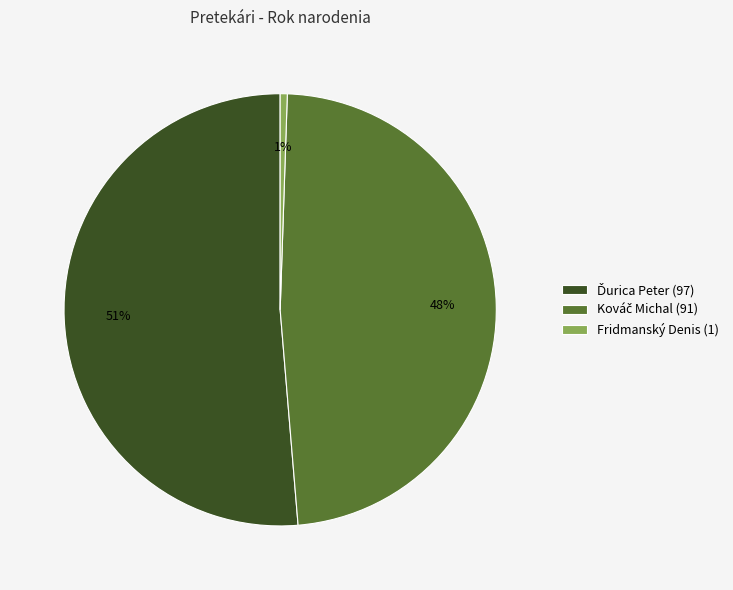

To the nearest percent, what is the average slice percentage?

33%